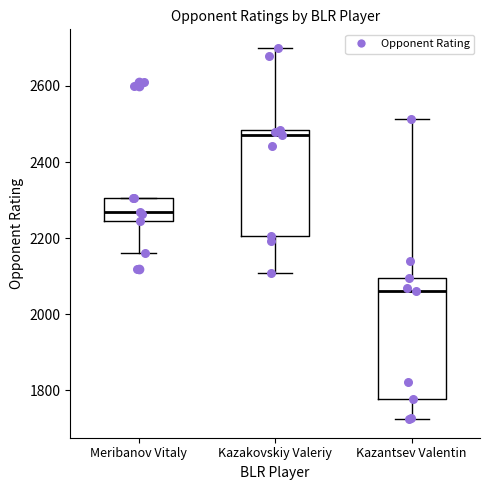

Which box is the tallest, from its lower edge to its upper edge?

Kazantsev Valentin